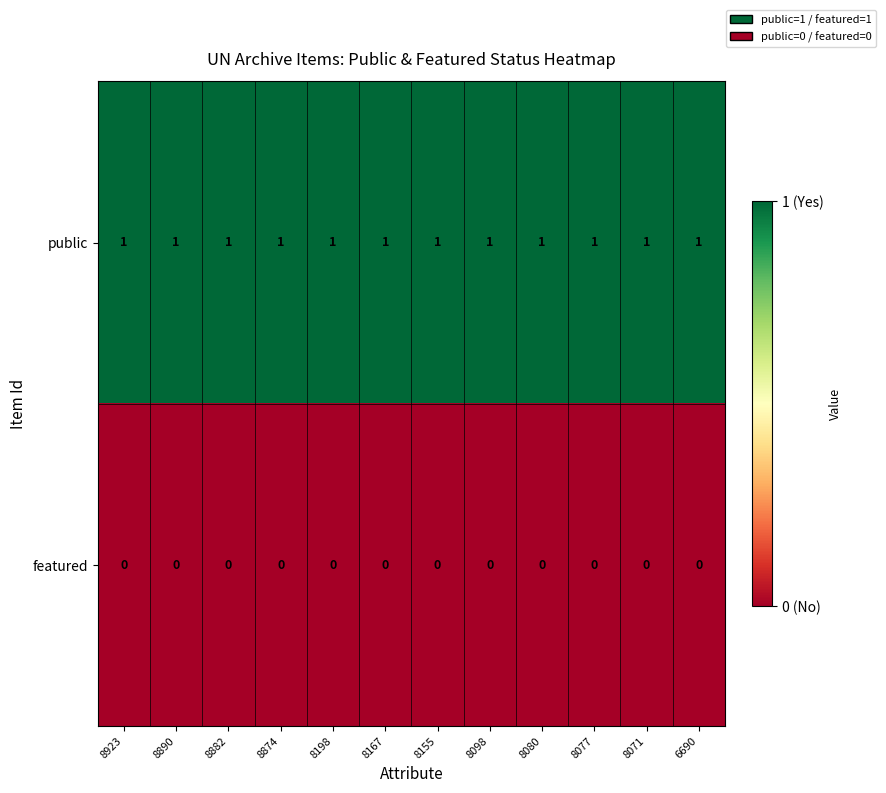

True or false: public has a value of 0 at 8890.

False